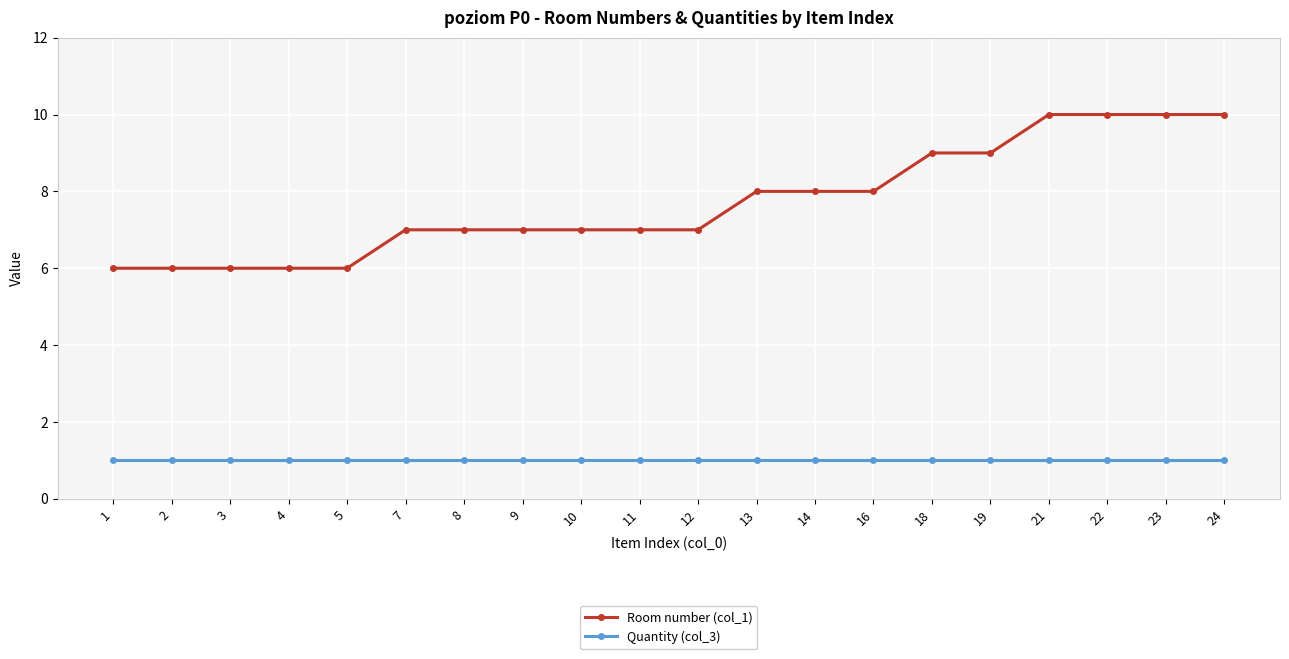

What is the difference between the second highest and second lowest values in the Room number (col_1) series?

4